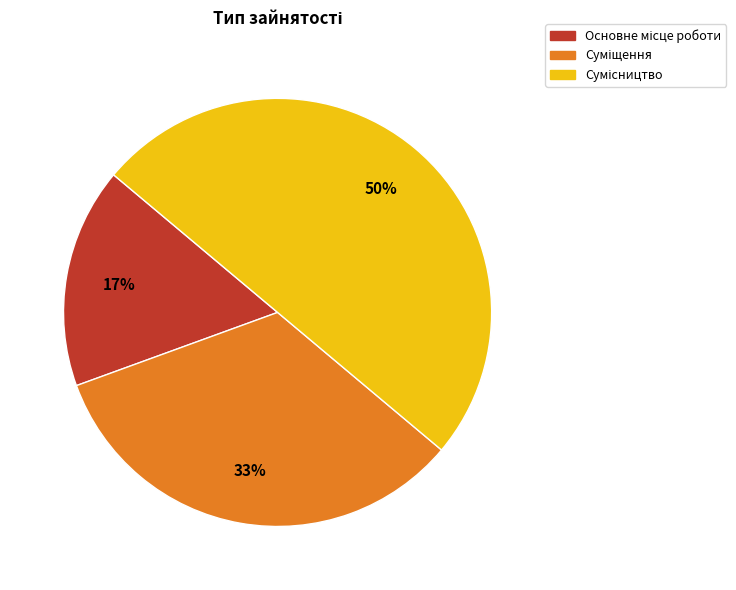

How many slices are in this pie chart?

3